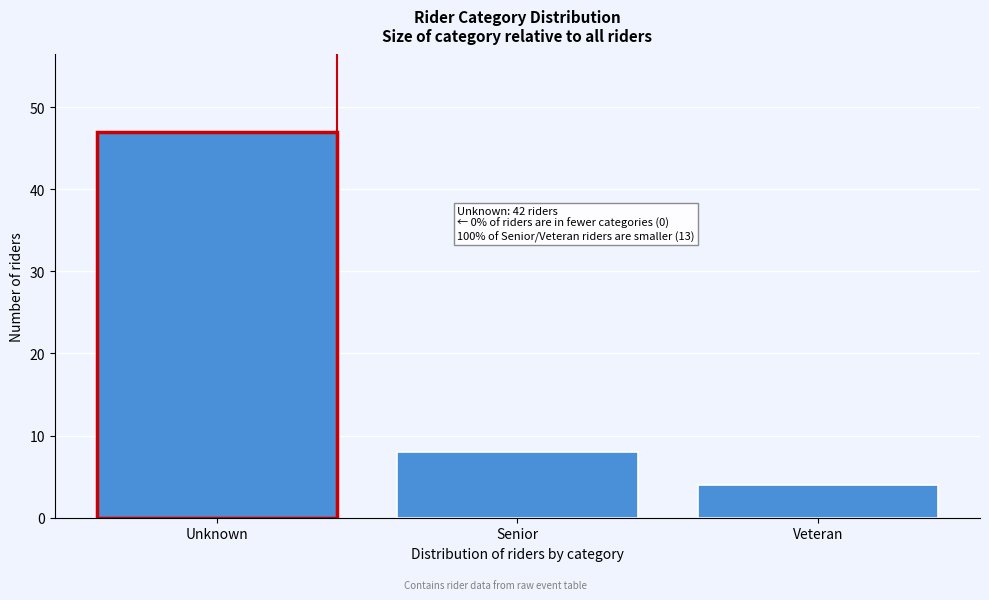

Reading left to right, what are all the values shown in this chart?

Unknown=47	Senior=8	Veteran=4